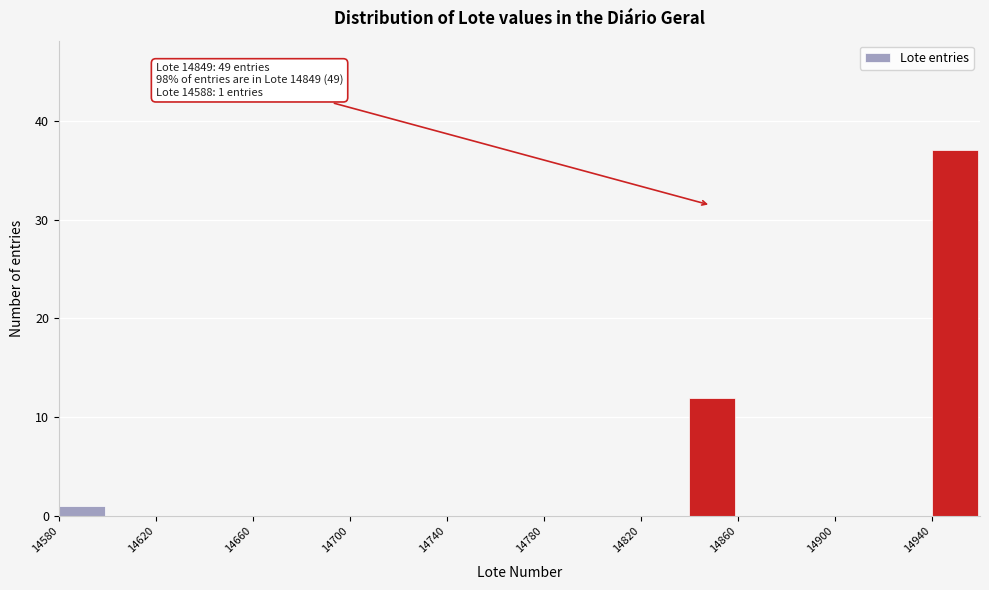

Over which range of the x-axis is the bar tallest?

14940 to 14960